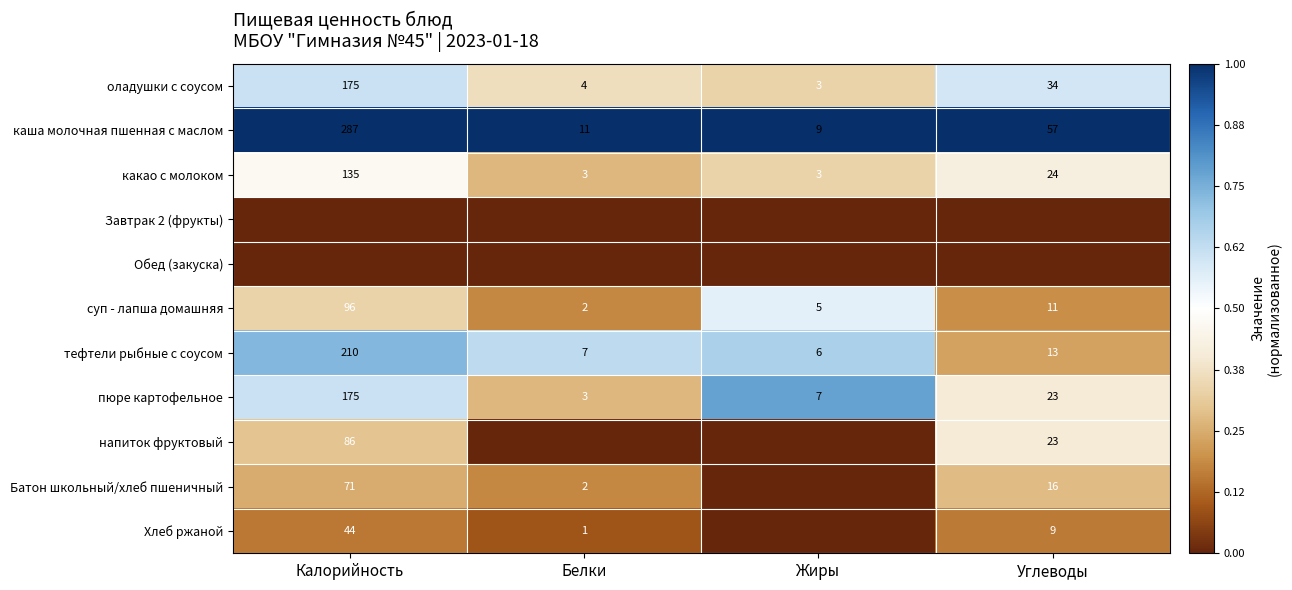

At which label does тефтели рыбные с соусом first exceed 13?

Калорийность